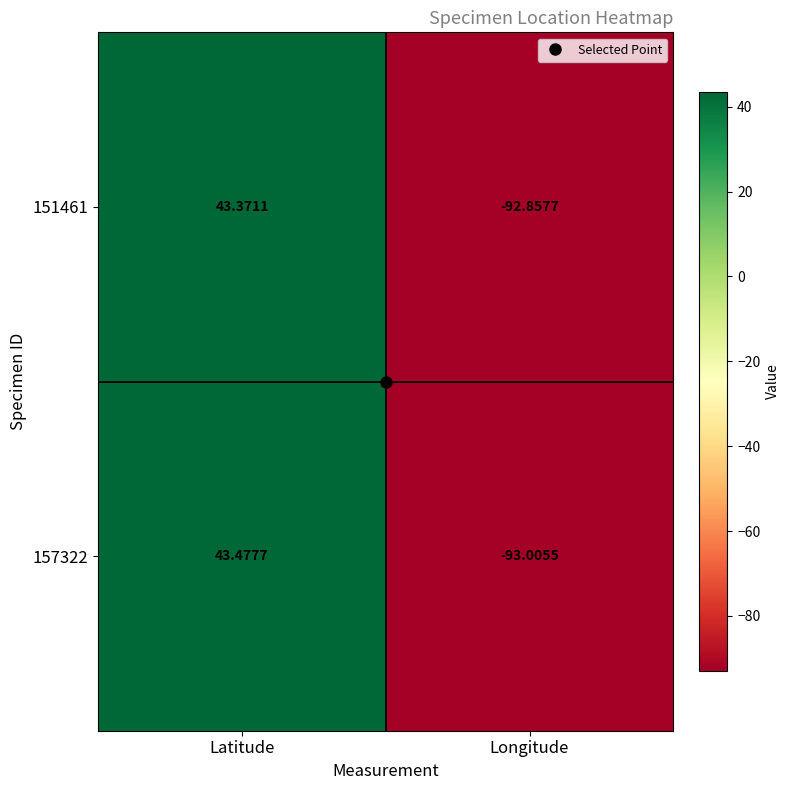

At which label does 157322 reach its peak?

Latitude